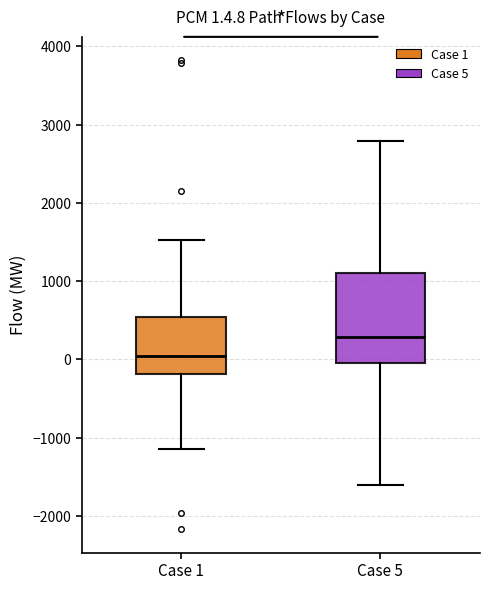

Which box's median line is the highest?

Case 5